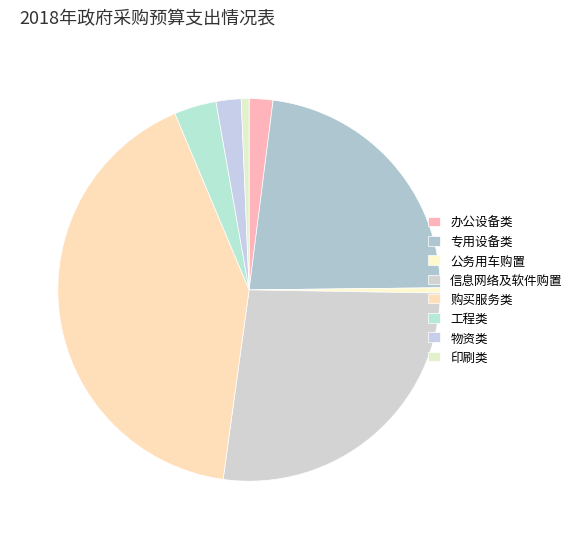

Does 信息网络及软件购置 account for over 50% of the chart?

No